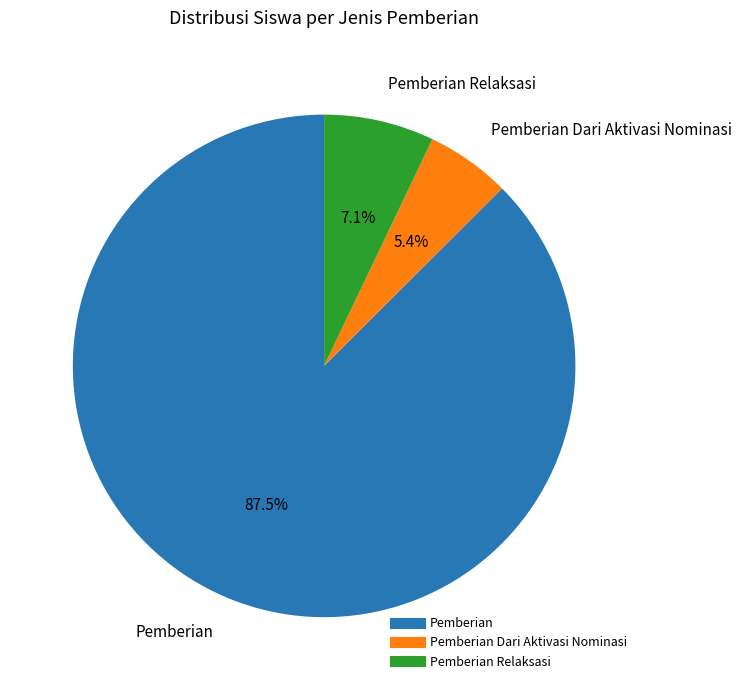

How many slices are in this pie chart?

3